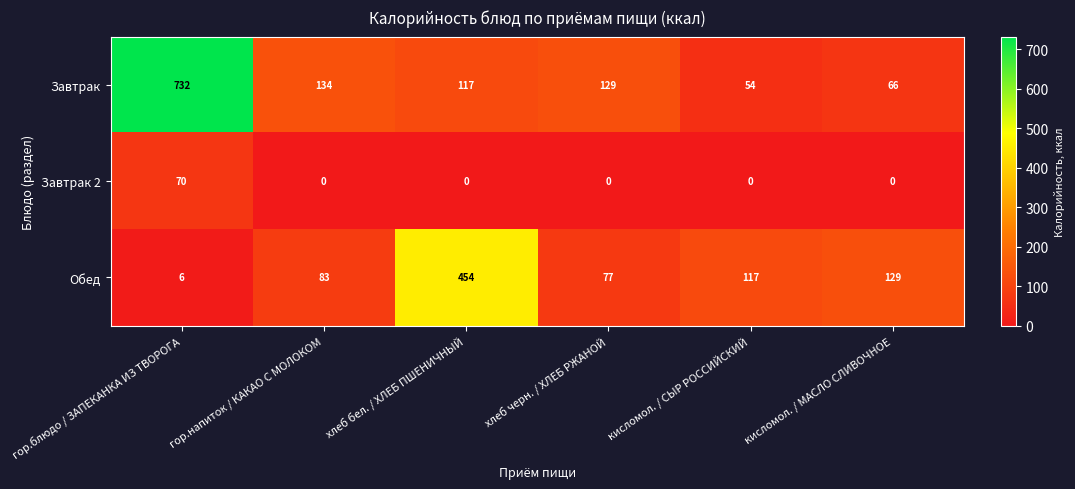

At which category is the sum across all series the highest?

гор.блюдо / ЗАПЕКАНКА ИЗ ТВОРОГА